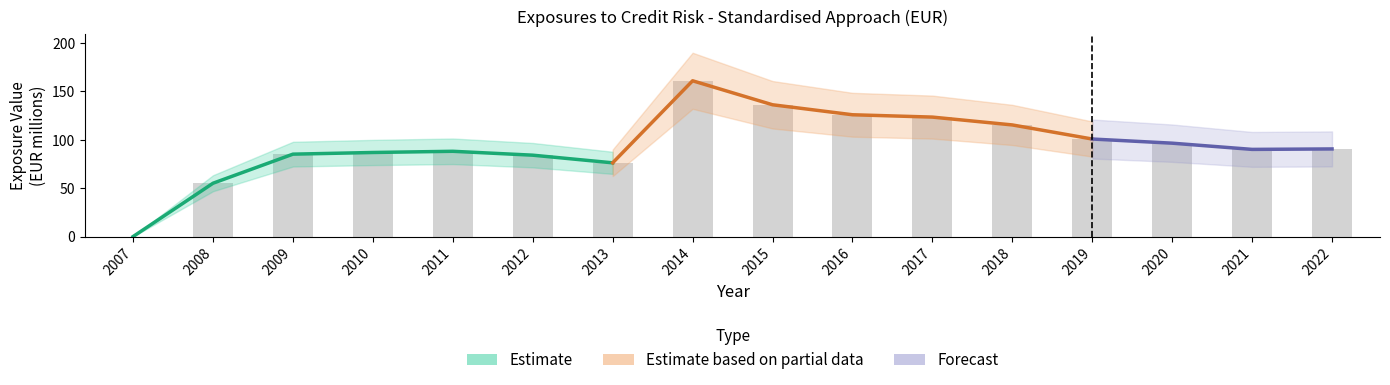

Reading left to right, what are all the values shown in this chart?

2007=0.0	2008=55.1	2009=85.1	2010=86.8	2011=88.1	2012=84.1	2013=76.2	2014=160.9	2015=136.1	2016=125.8	2017=123.4	2018=115.3	2019=100.7	2020=96.5	2021=90.0	2022=90.5